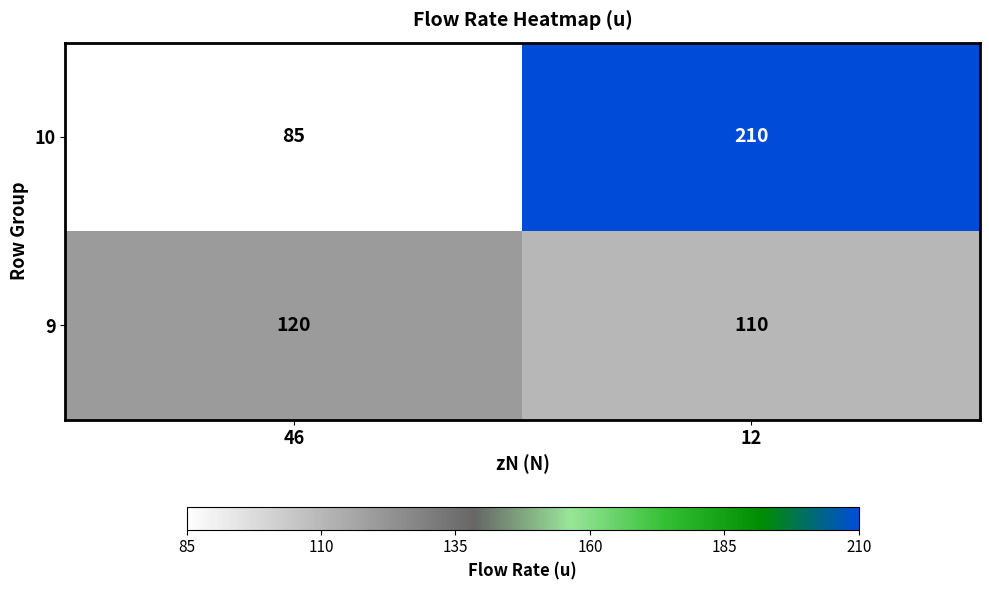

Rank the series at 46 from highest to lowest value.

9, 10